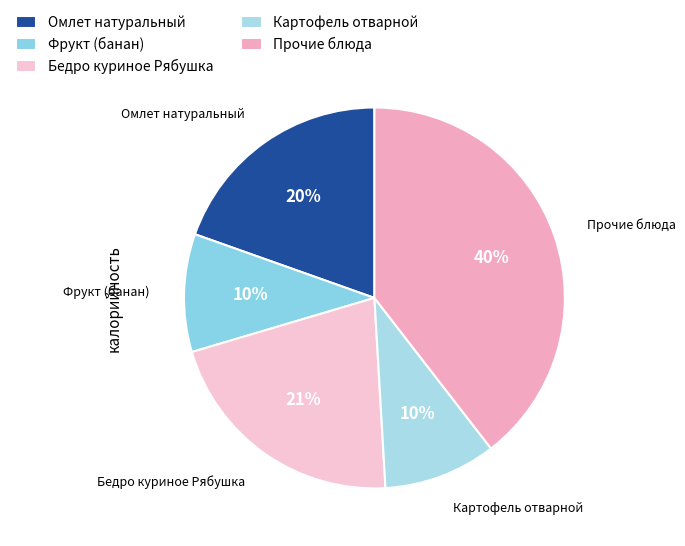

Does Омлет натуральный represent more than half of the total?

No